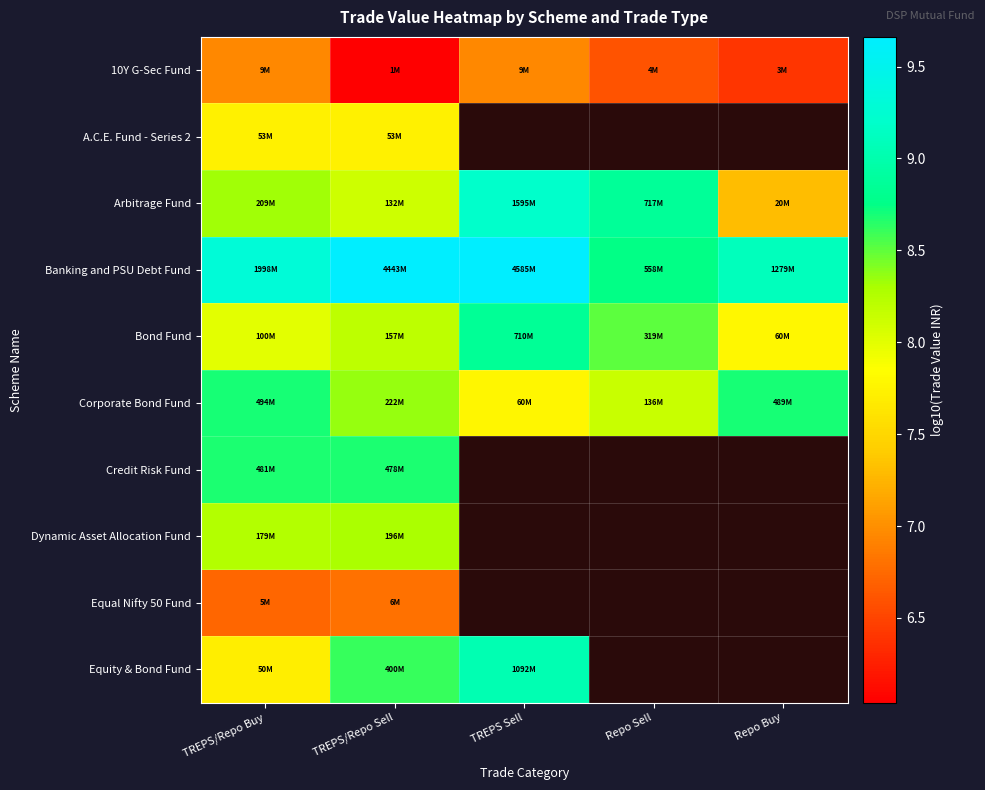

At which category does the chart reach its minimum across all series?

TREPS/Repo Sell